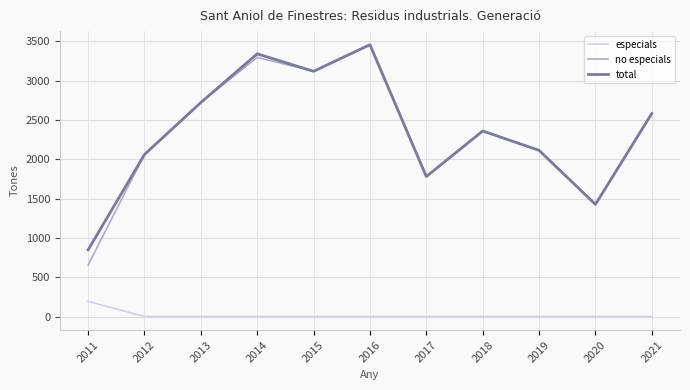

What is the difference between the maximum and second lowest values in the especials series?

193